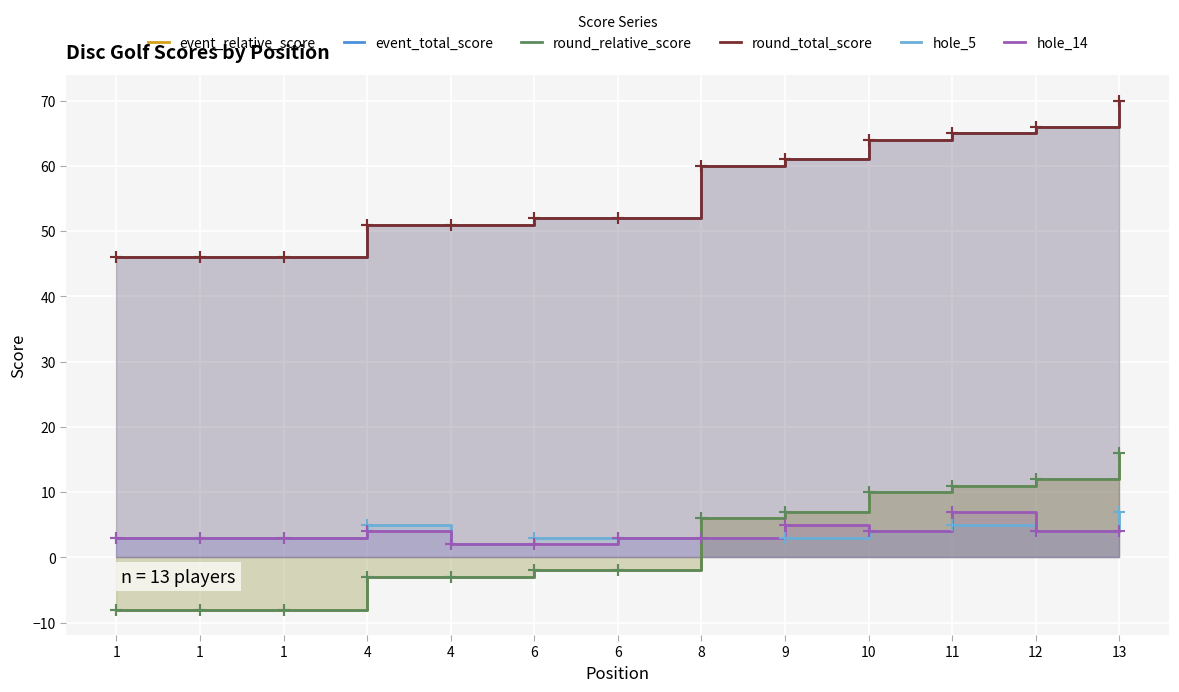

What is the difference between the maximum and second lowest values in the hole_14 series?

5